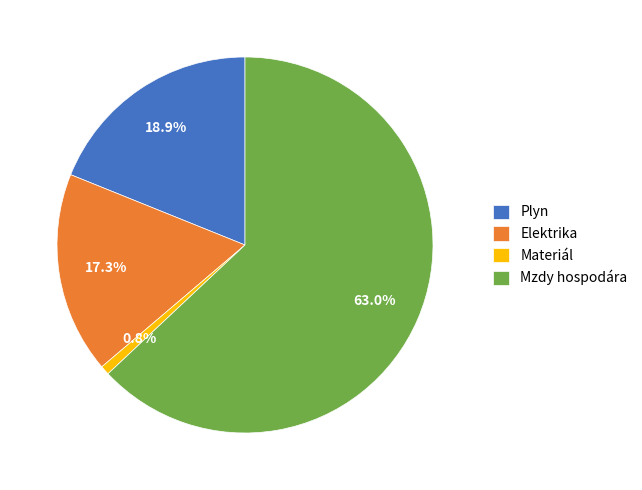

True or false: Plyn accounts for 13% of the total.

False